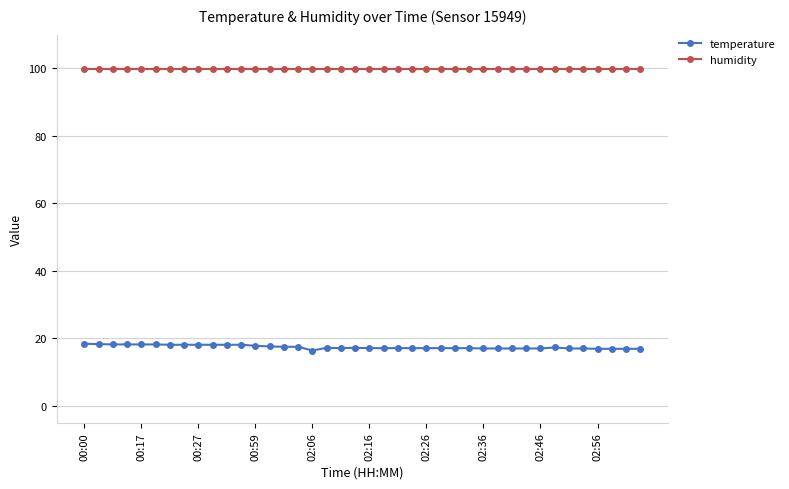

How many lines are shown in the chart?

2